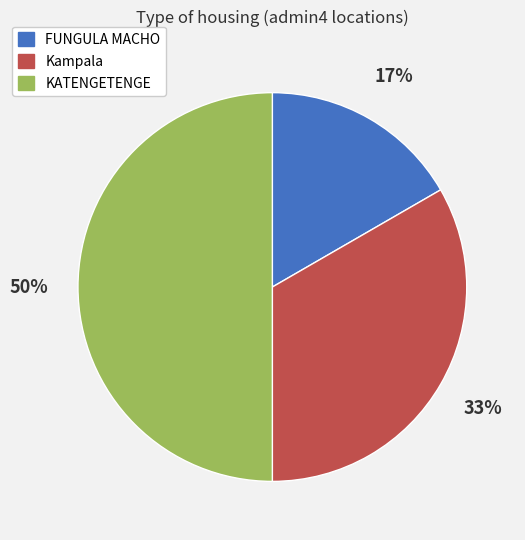

What is the smallest slice in the pie chart?

FUNGULA MACHO